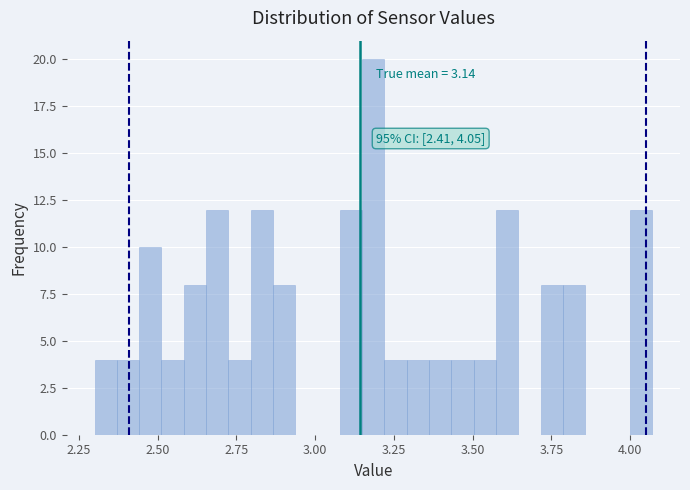

Around what value on the x-axis is the tallest bar? Give the approximate position of its centre, as read against the axis.

3.20